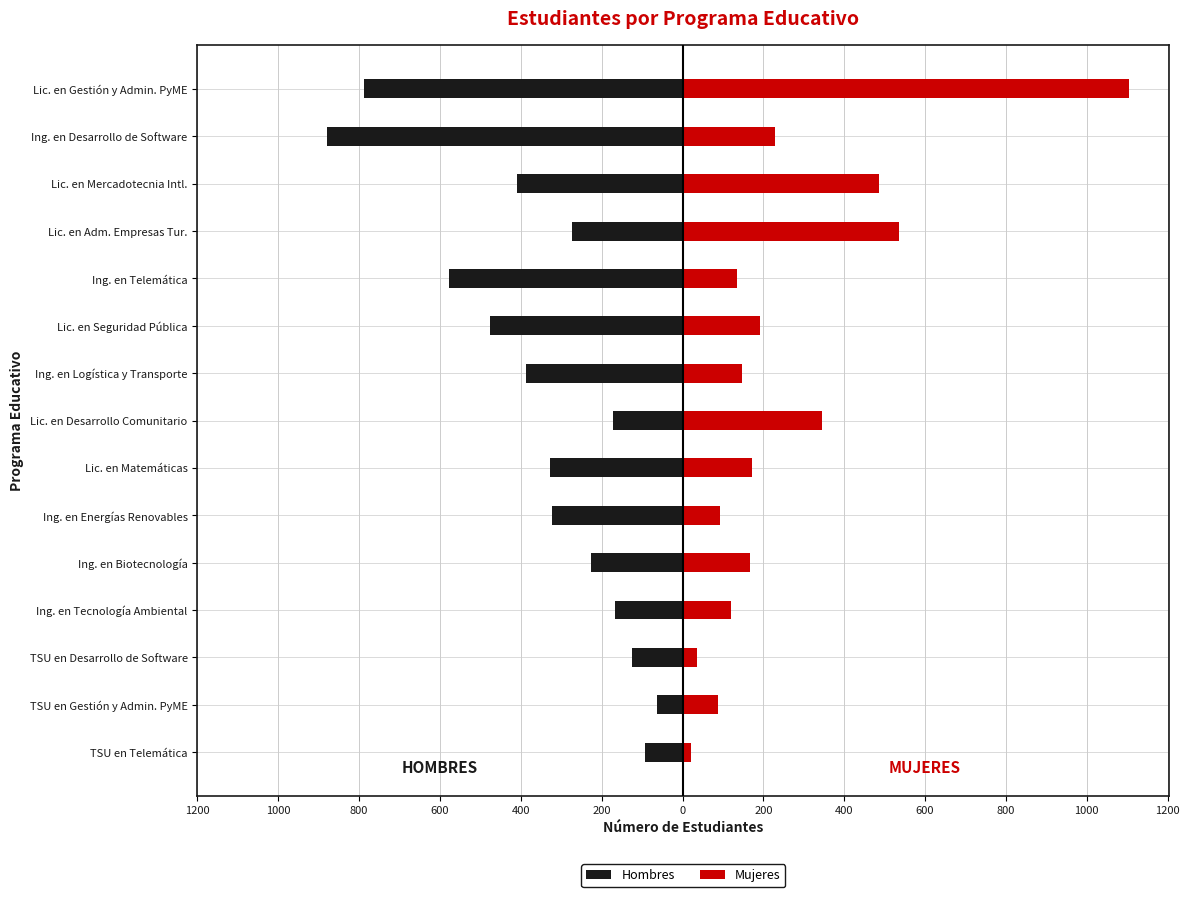

How many bars are there in each group?

2